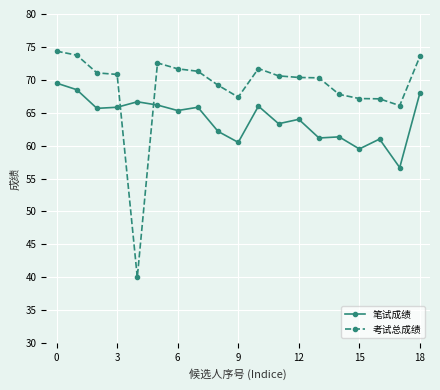

List the series in order of their overall mean, highest first.

考试总成绩, 笔试成绩